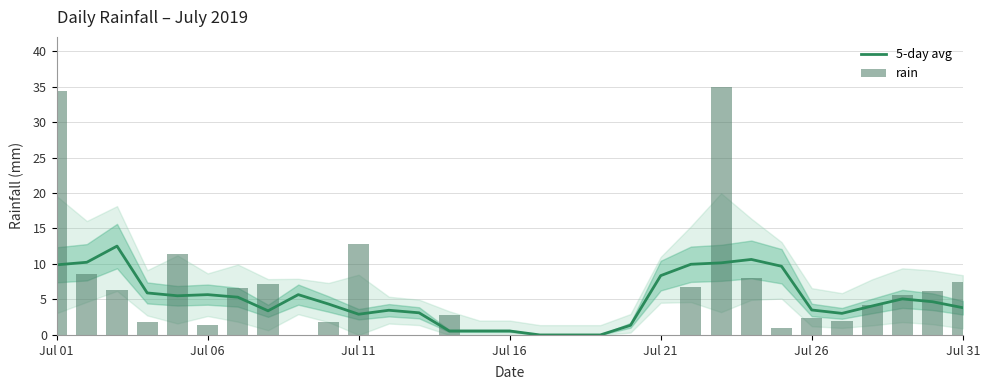

What are all the series names shown in the legend?

5-day avg, rain